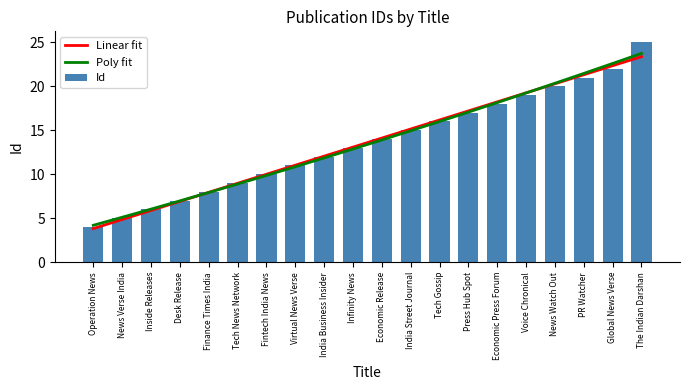

What is the sum of the values at Tech News Network and Inside Releases?

15